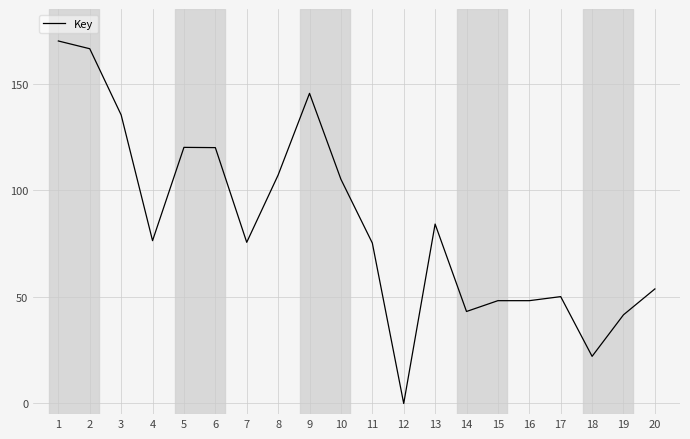

The chart shows a value of 36.1 at 8. True or false?

False